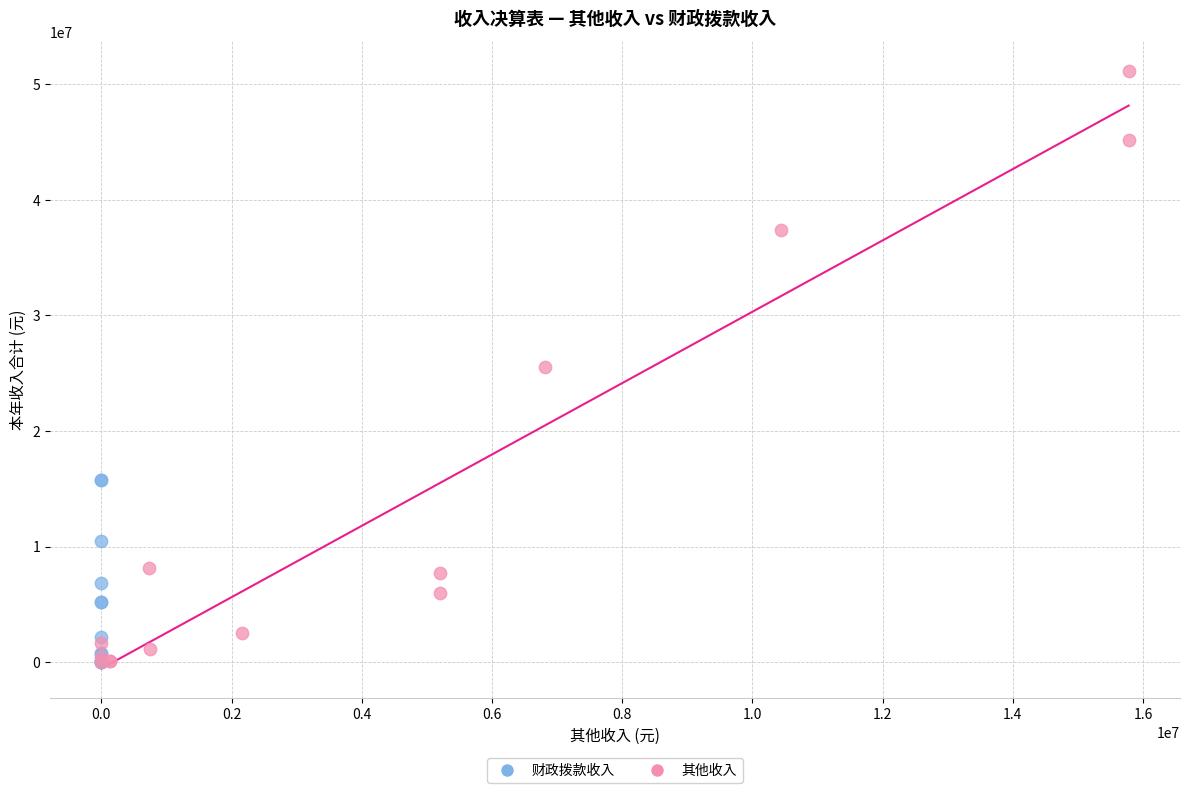

Which series reaches the maximum Y coordinate?

其他收入